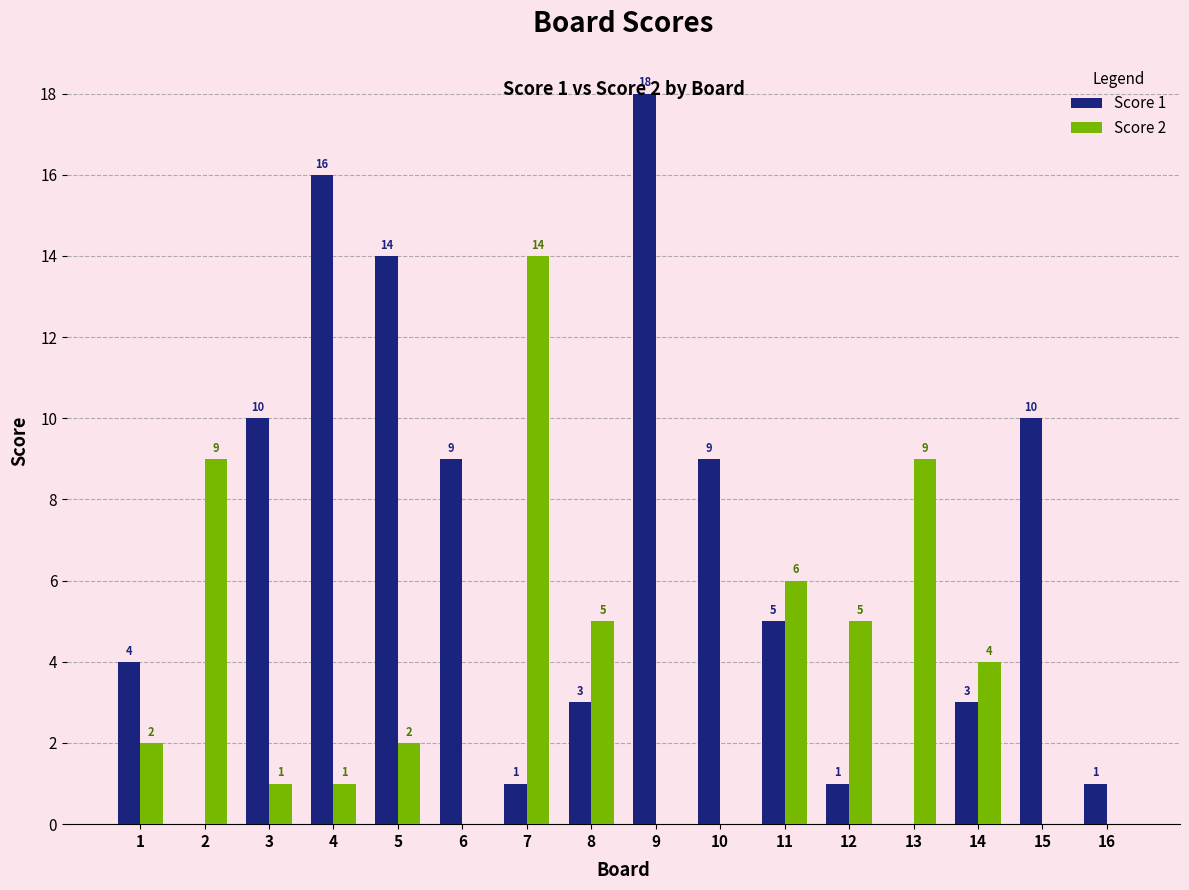

What is the sum of all Score 2 values?

58